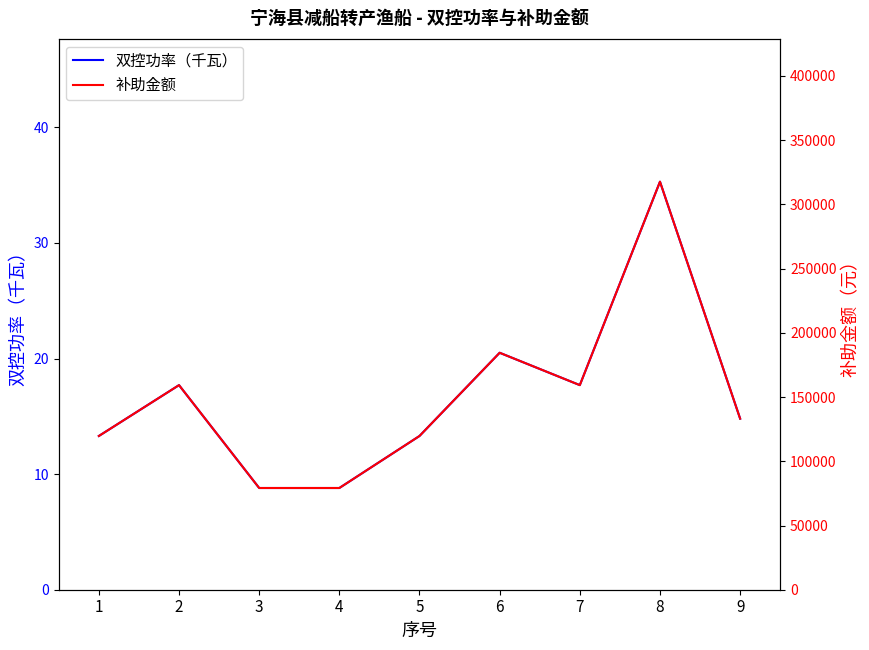

The 补助金额 series shows 119700.0 at 5. True or false?

True